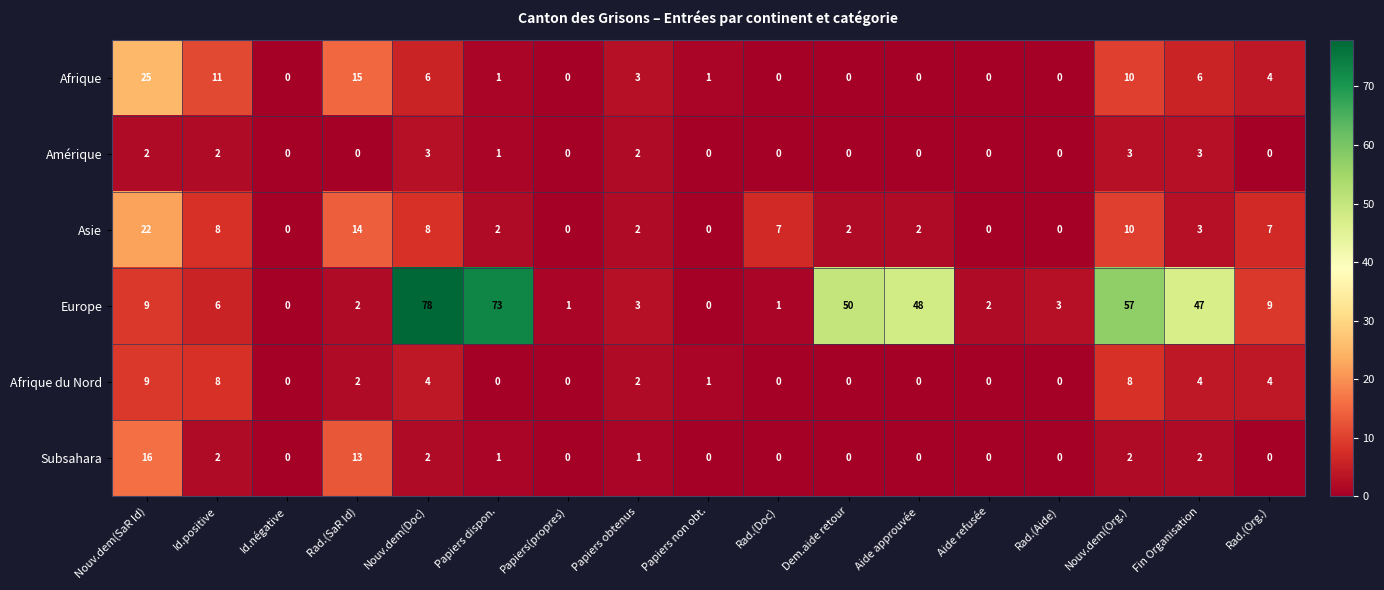

What is the spread (max minus min) of values at Rad.(SaR Id)?

15